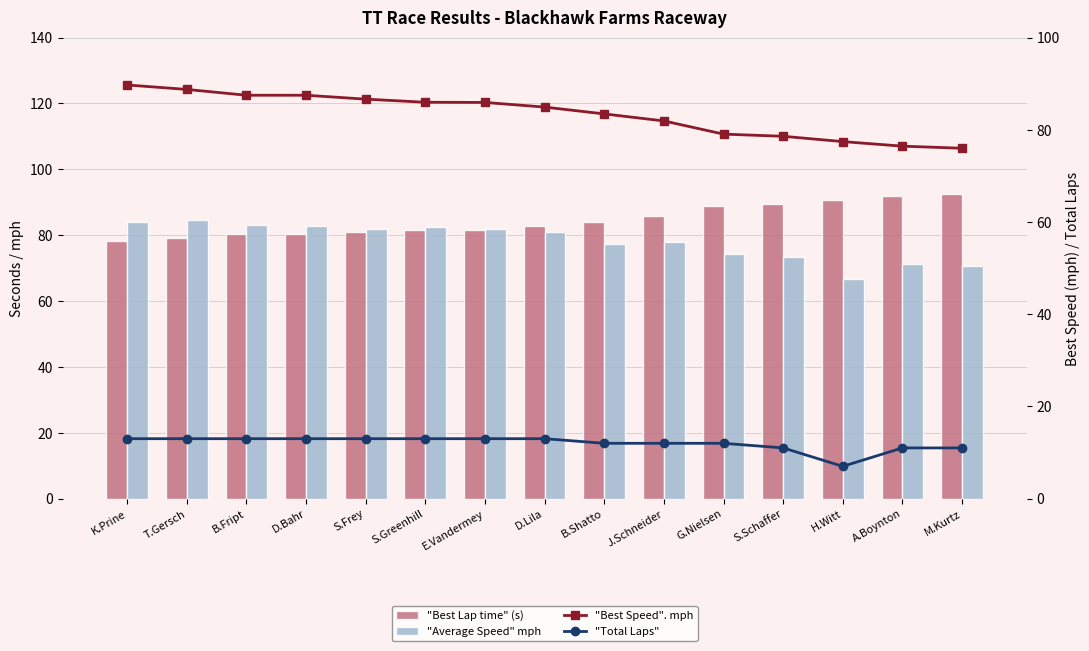

Reading left to right, transcribe all the data shown in this chart.

"Best Lap time" (s): 78.3	79.1	80.2	80.2	81.0	81.7	81.7	82.7	84.1	85.7	88.8	89.3	90.7	91.8	92.4
"Average Speed" mph: 83.9	84.7	83.0	82.9	81.8	82.5	81.7	81.0	77.4	78.0	74.3	73.4	66.6	71.3	70.7
"Best Speed". mph: 89.7	88.7	87.5	87.5	86.6	86.0	85.9	84.9	83.4	81.9	79.0	78.6	77.4	76.4	76.0
"Total Laps": 13.0	13.0	13.0	13.0	13.0	13.0	13.0	13.0	12.0	12.0	12.0	11.0	7.0	11.0	11.0